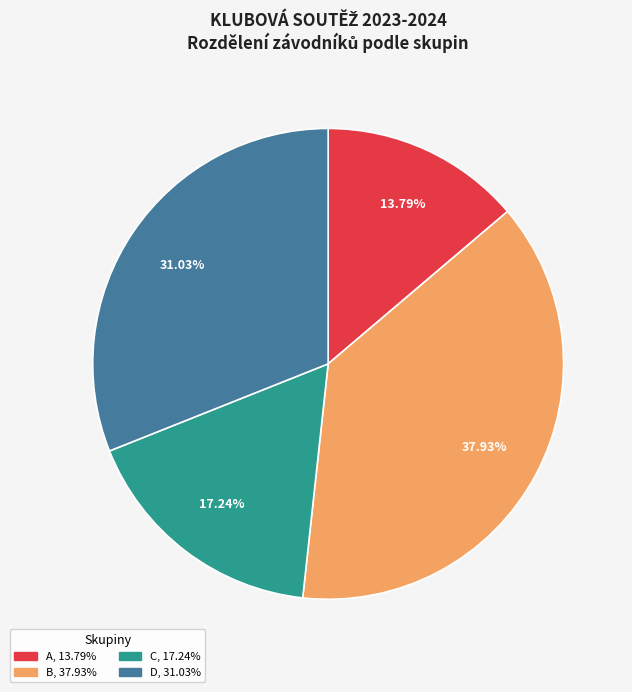

How many segments does this pie chart have?

4